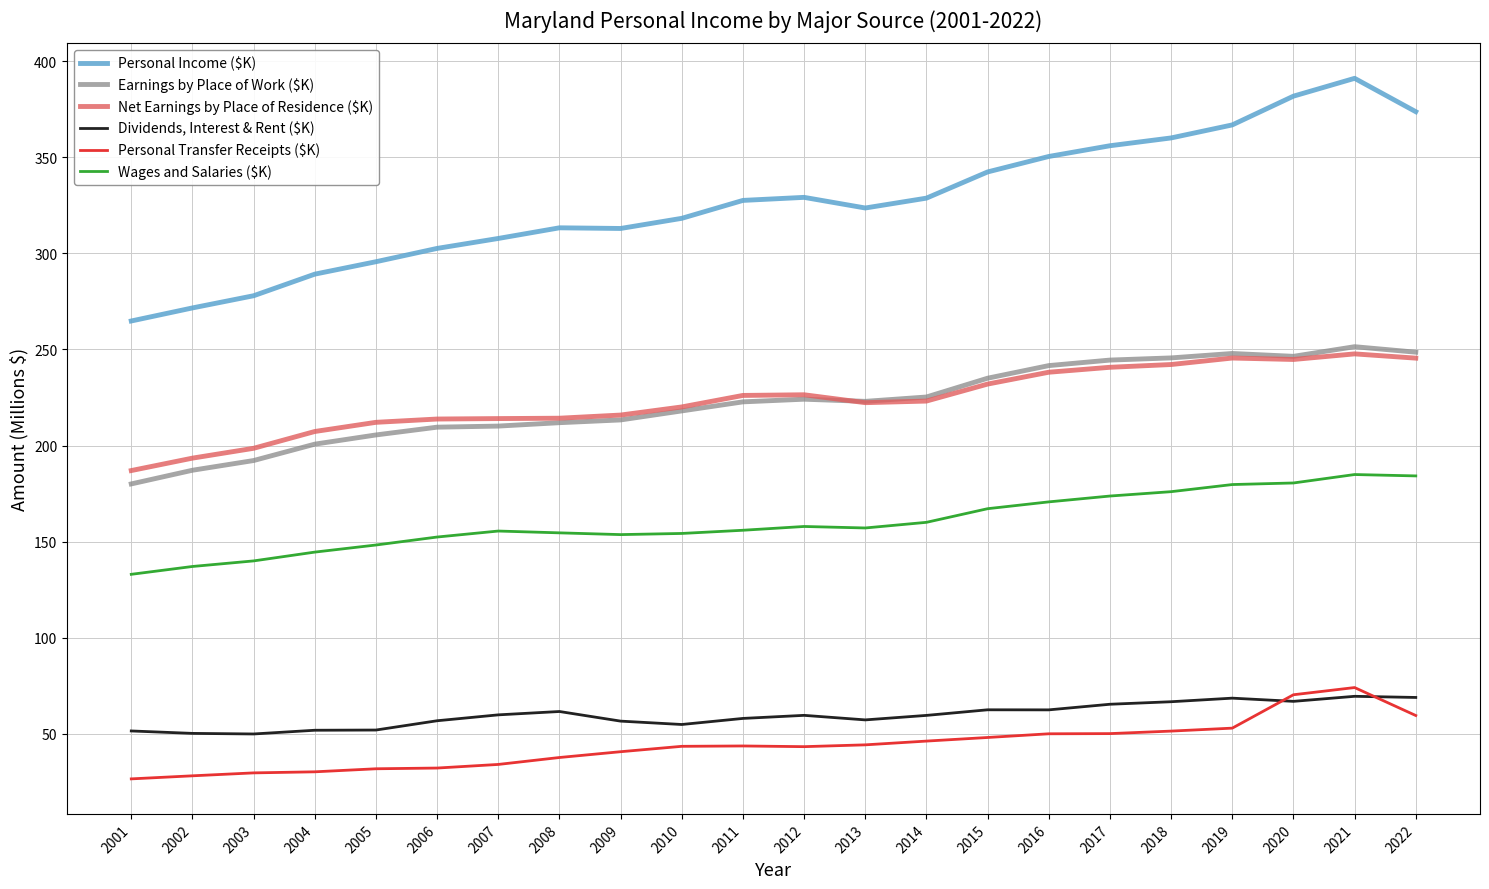

What is the total value across all series at 2017?

1130.4